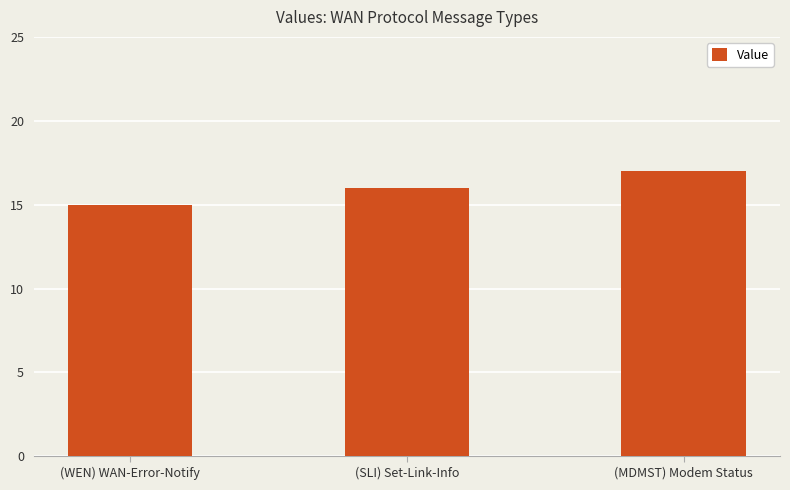

What value does the data have at (WEN) WAN-Error-Notify?

15